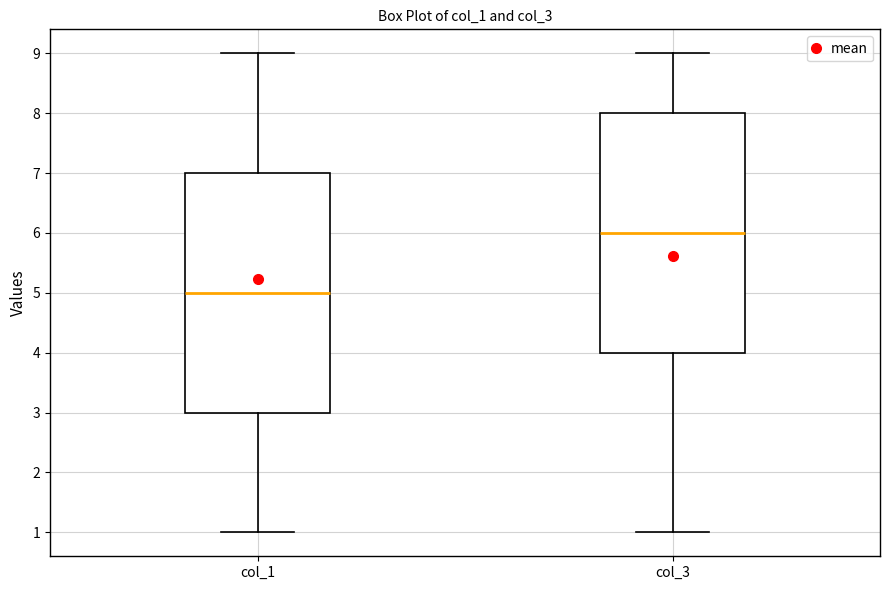

Where is the upper edge of the box for col_1 on the y-axis? The values are not printed on the chart, so give them approximately, as read against the axis.

7